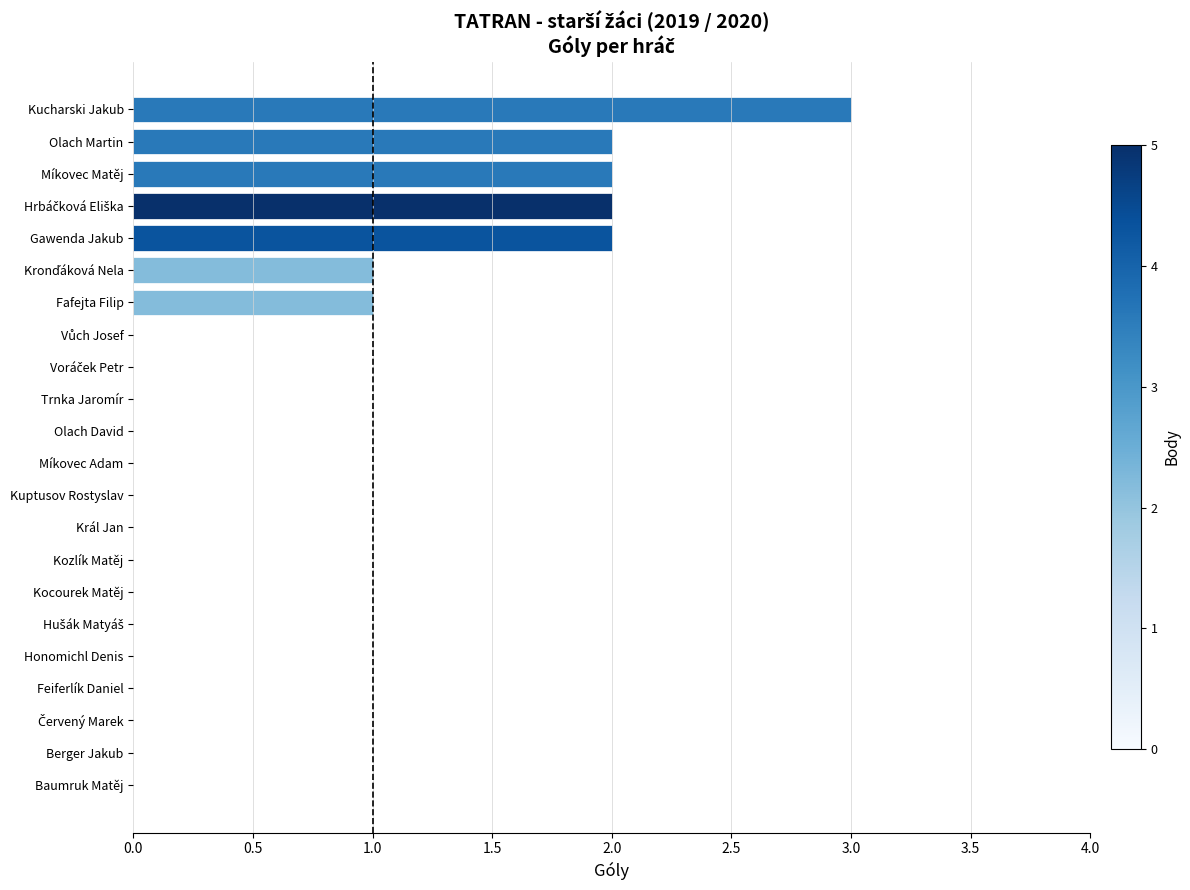

What is the greatest value displayed?

3